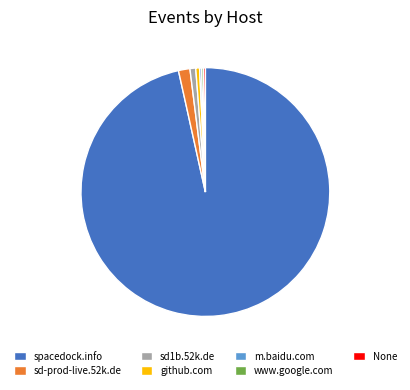

The sd-prod-live.52k.de slice represents 1% of the pie. True or false?

True